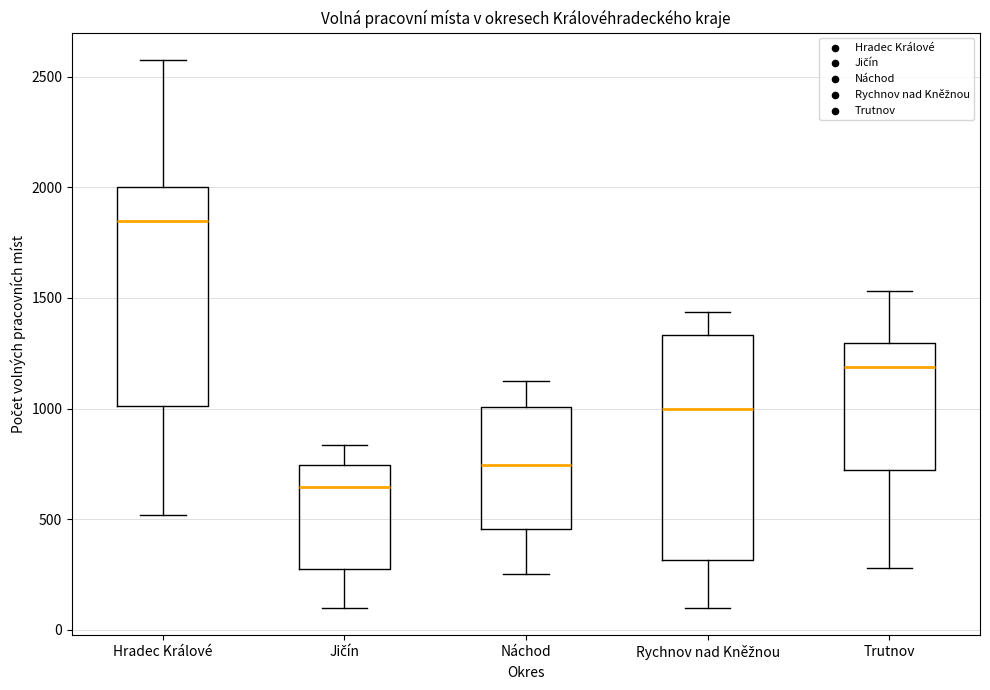

Reading left to right, transcribe this box plot: for each box, give where its median line is, the range the box spans, and where its two whiskers end, as read against the y-axis. The values are not printed on the chart, so give them approximately, as read against the axis.

Hradec Králové: median 1850, box 1000 to 2000, whiskers 500 to 2600
Jičín: median 650, box 300 to 750, whiskers 100 to 850
Náchod: median 750, box 450 to 1000, whiskers 250 to 1150
Rychnov nad Kněžnou: median 1000, box 300 to 1350, whiskers 100 to 1450
Trutnov: median 1200, box 700 to 1300, whiskers 300 to 1550